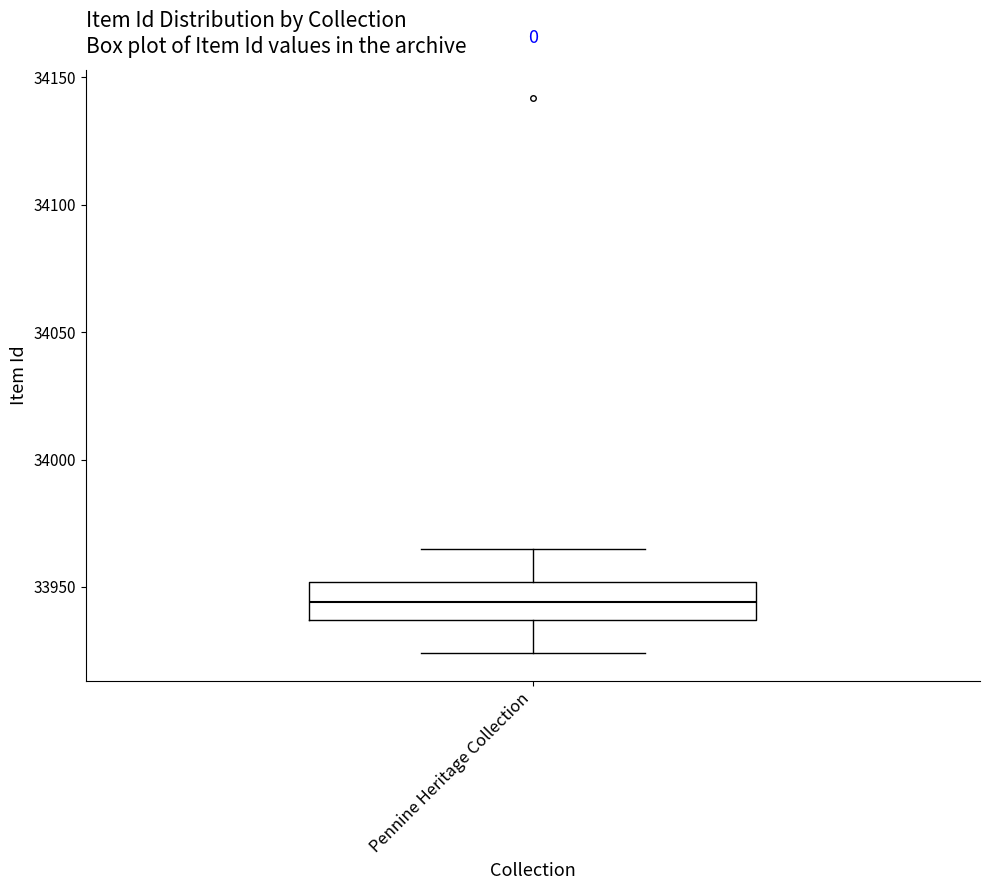

Transcribe this box plot: give where the median line is, the range the box spans, and where the two whiskers end, as read against the y-axis. The values are not printed on the chart, so give them approximately, as read against the axis.

median 33945, box 33935 to 33950, whiskers 33925 to 33965